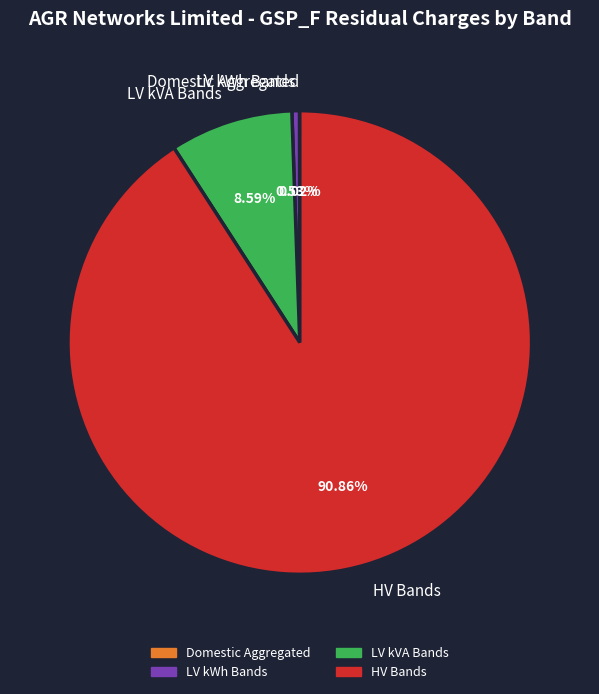

Which category has the biggest portion of the pie?

HV Bands